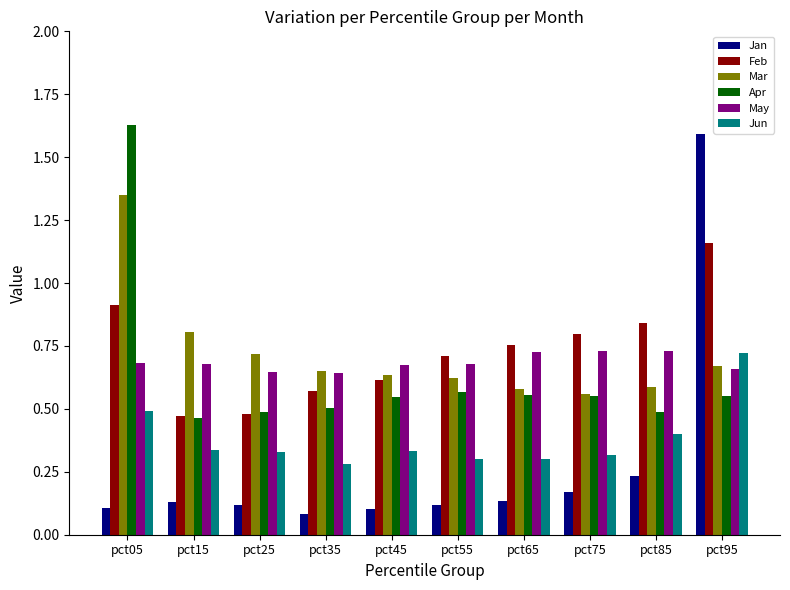

What is the sum of the Apr values at pct45 and pct15?

1.0